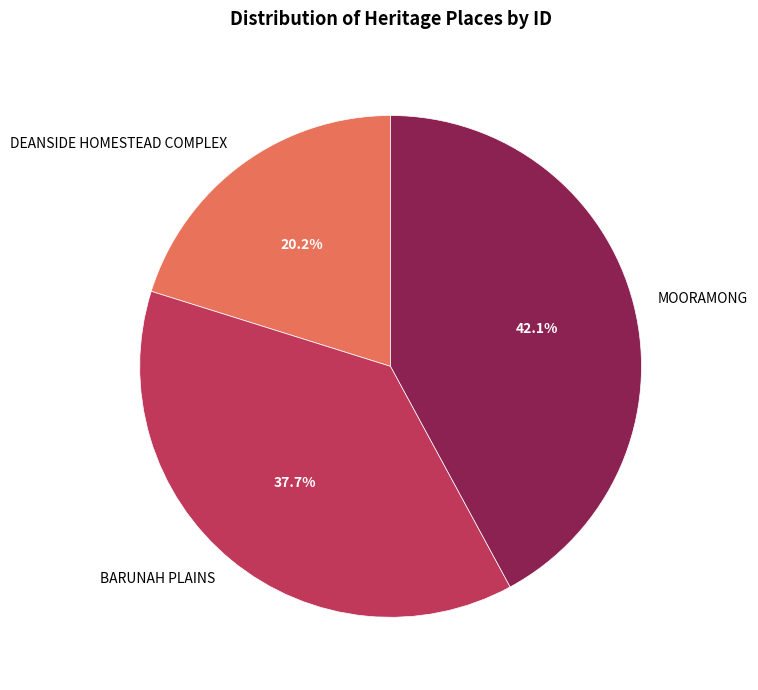

What percentage is the MOORAMONG slice, to the nearest percent?

42%